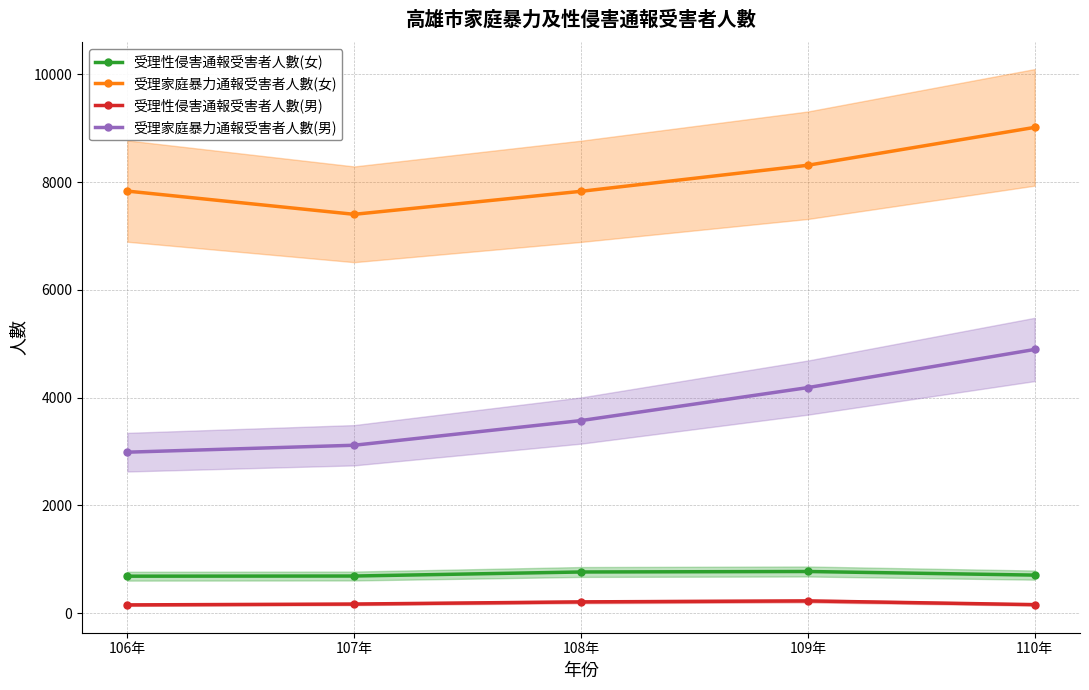

Between 108年 and 110年, which series saw the biggest shift?

受理家庭暴力通報受害者人數(男)